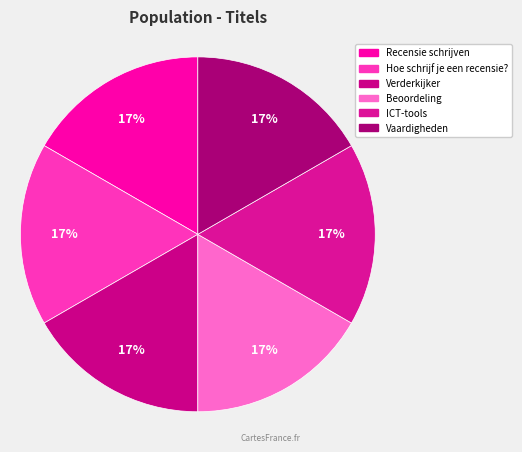

What is the ratio of the value at ICT-tools to the value at Recensie schrijven?

1.0